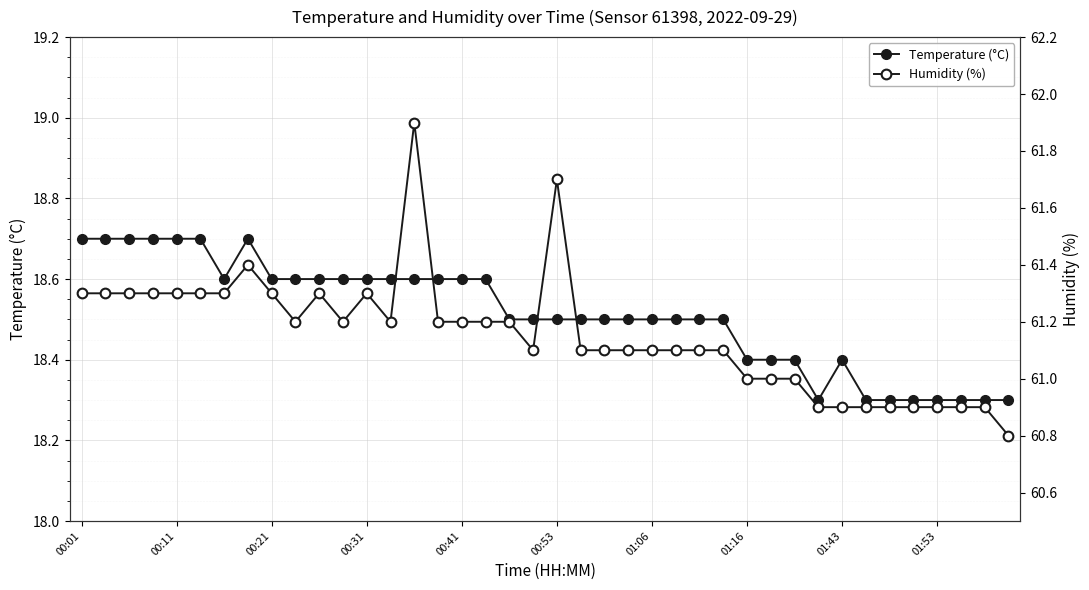

True or false: Temperature (°C) and Humidity (%) cross at least once.

False